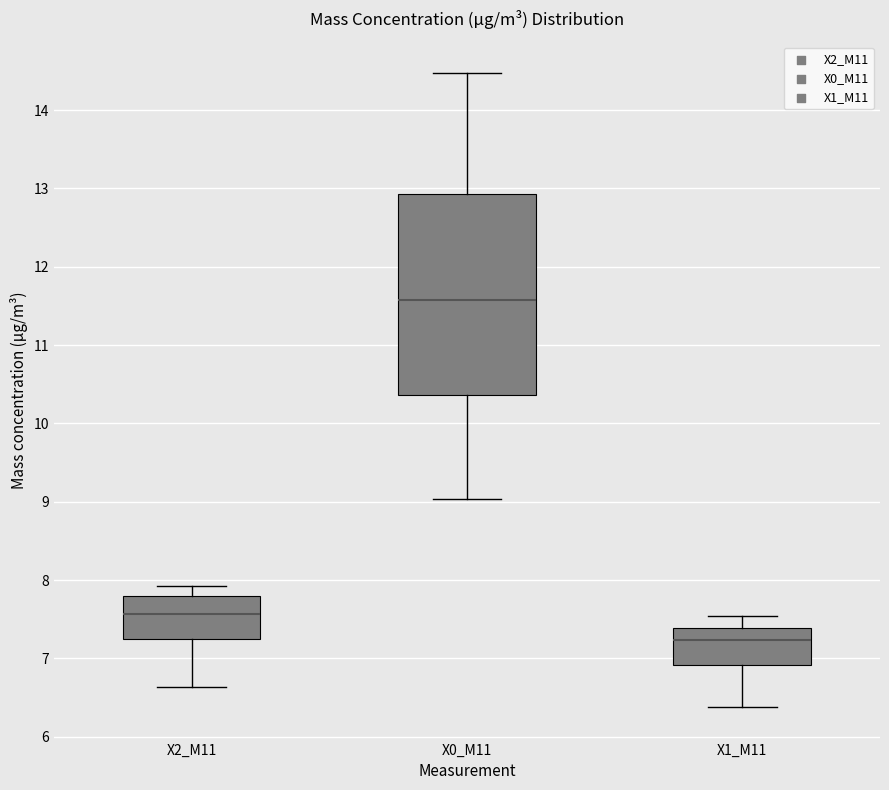

Which box is the tallest, from its lower edge to its upper edge?

X0_M11